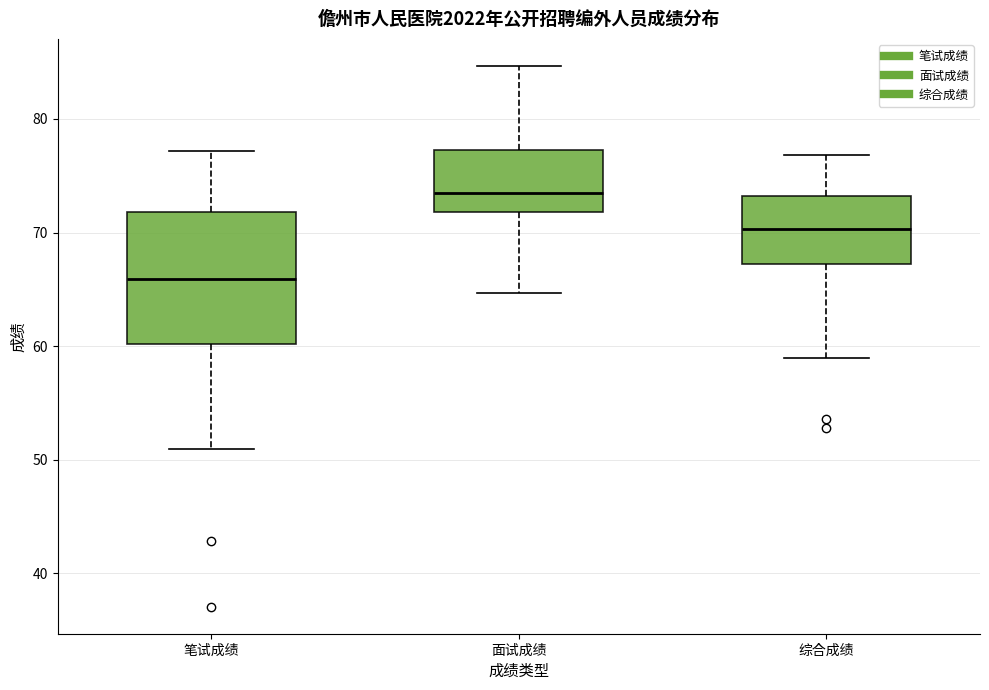

Which box is the tallest, from its lower edge to its upper edge?

笔试成绩